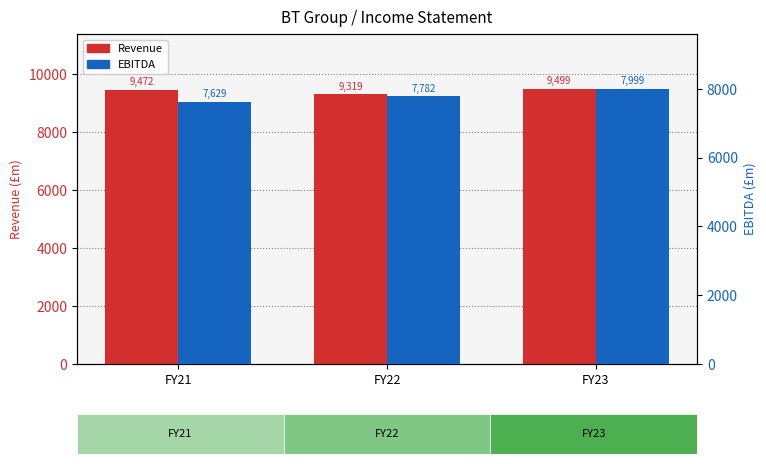

True or false: Revenue has a value of 9319 at FY22.

True